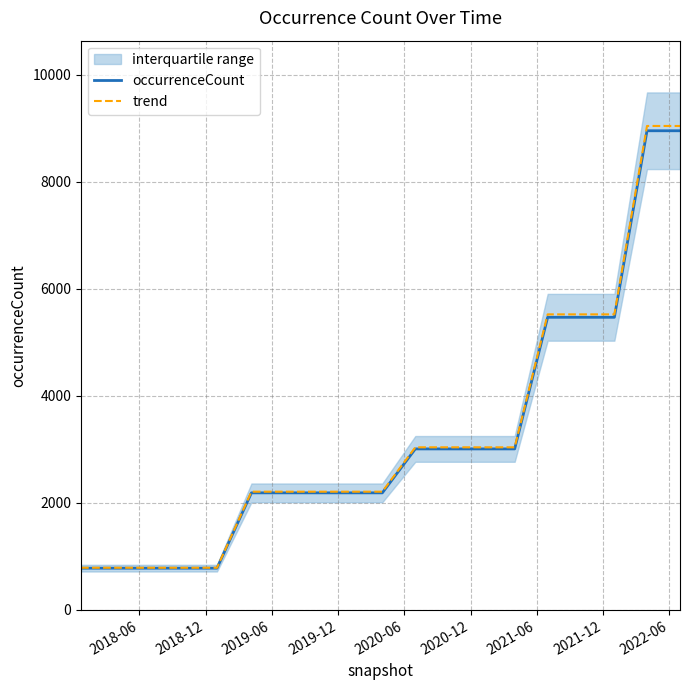

How many data points in trend are above 2209?

14